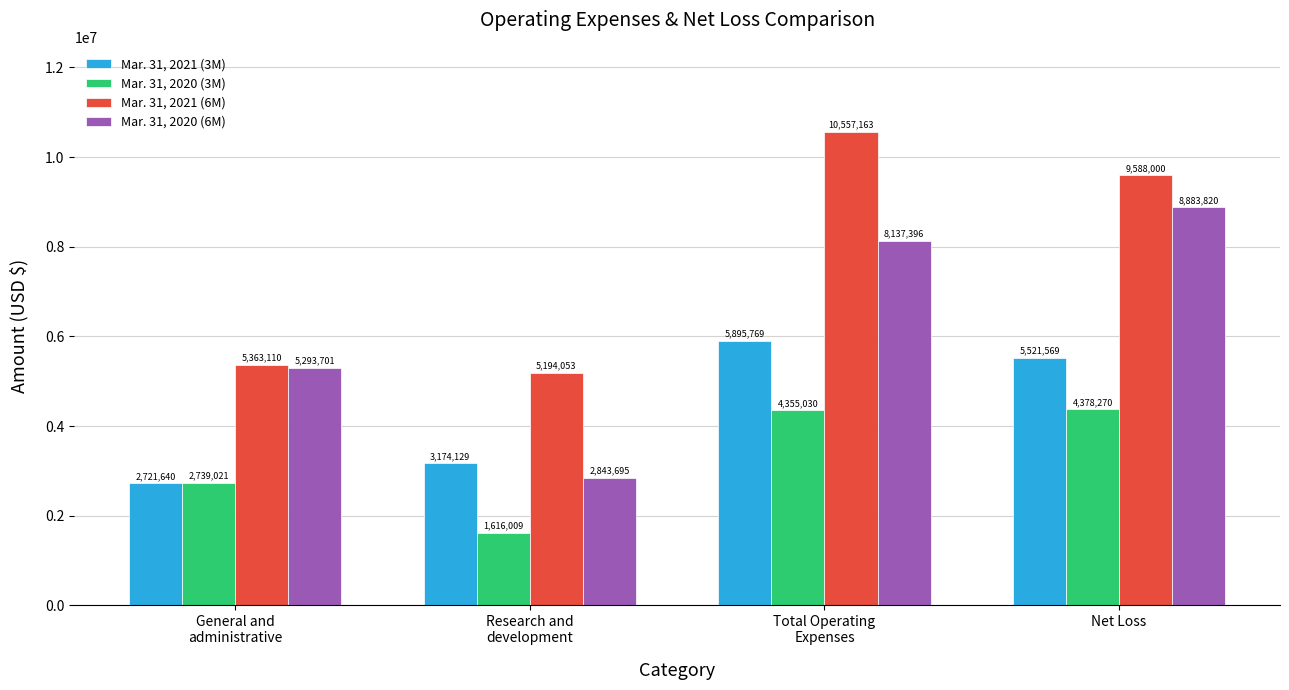

What is the average value of the Mar. 31, 2021 (3M) series?

4328277